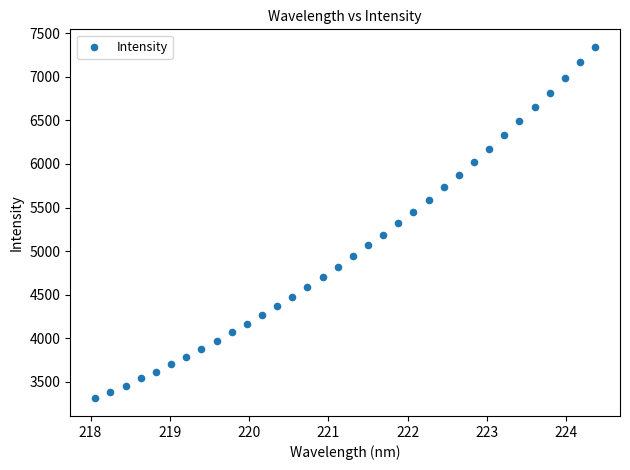

What is the range of Y values (max minus min)?

4033.2